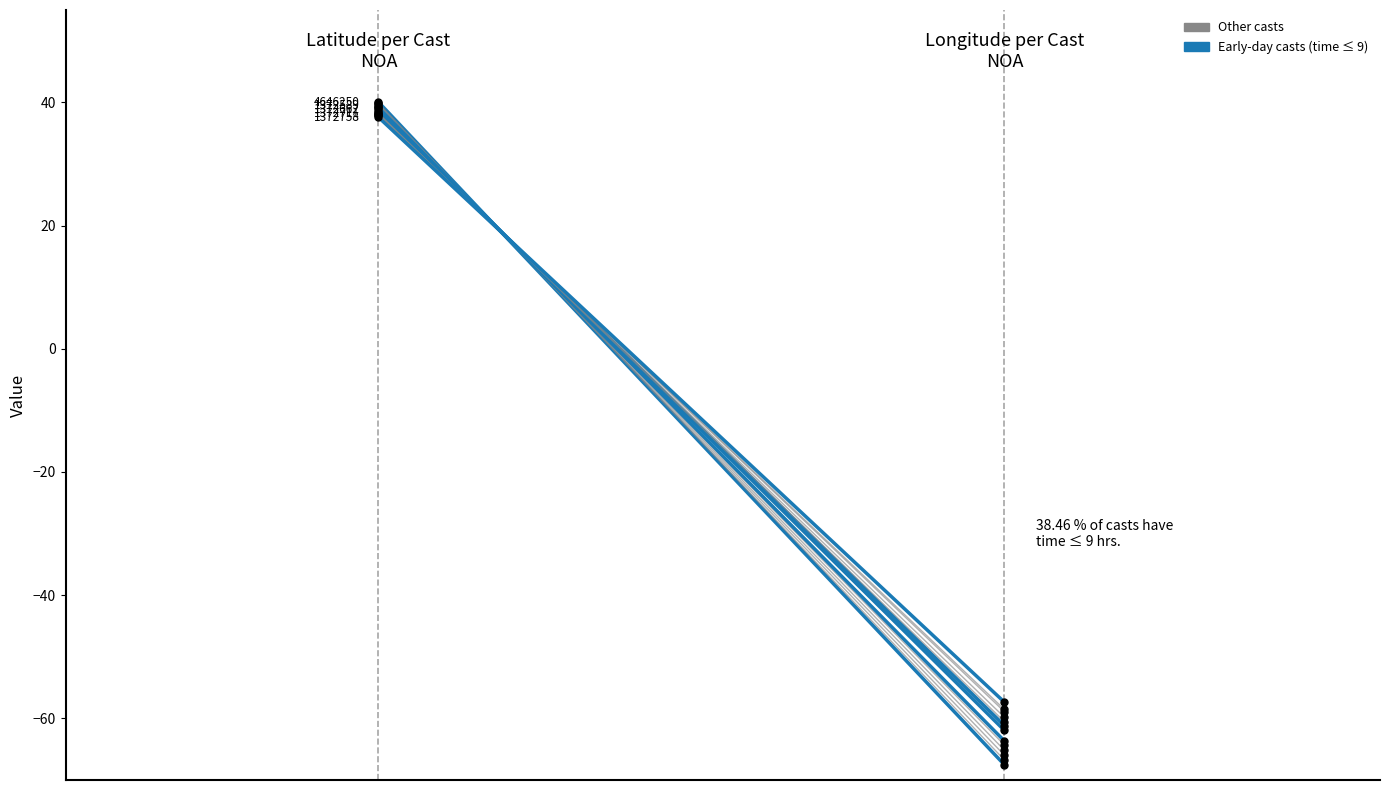

True or false: Day and Month cross at least once.

False